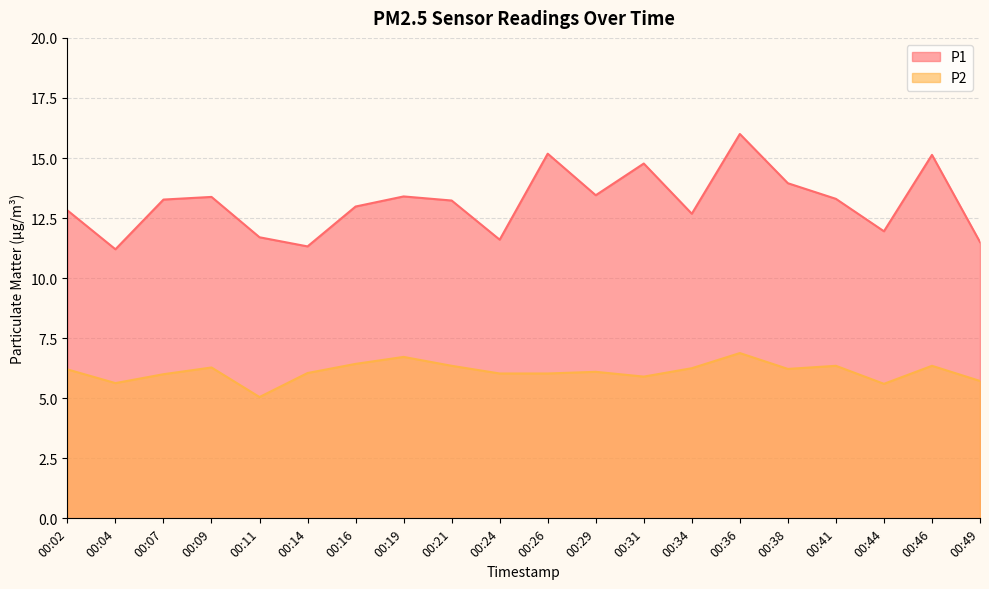

Which category has the highest value across all series?

00:36